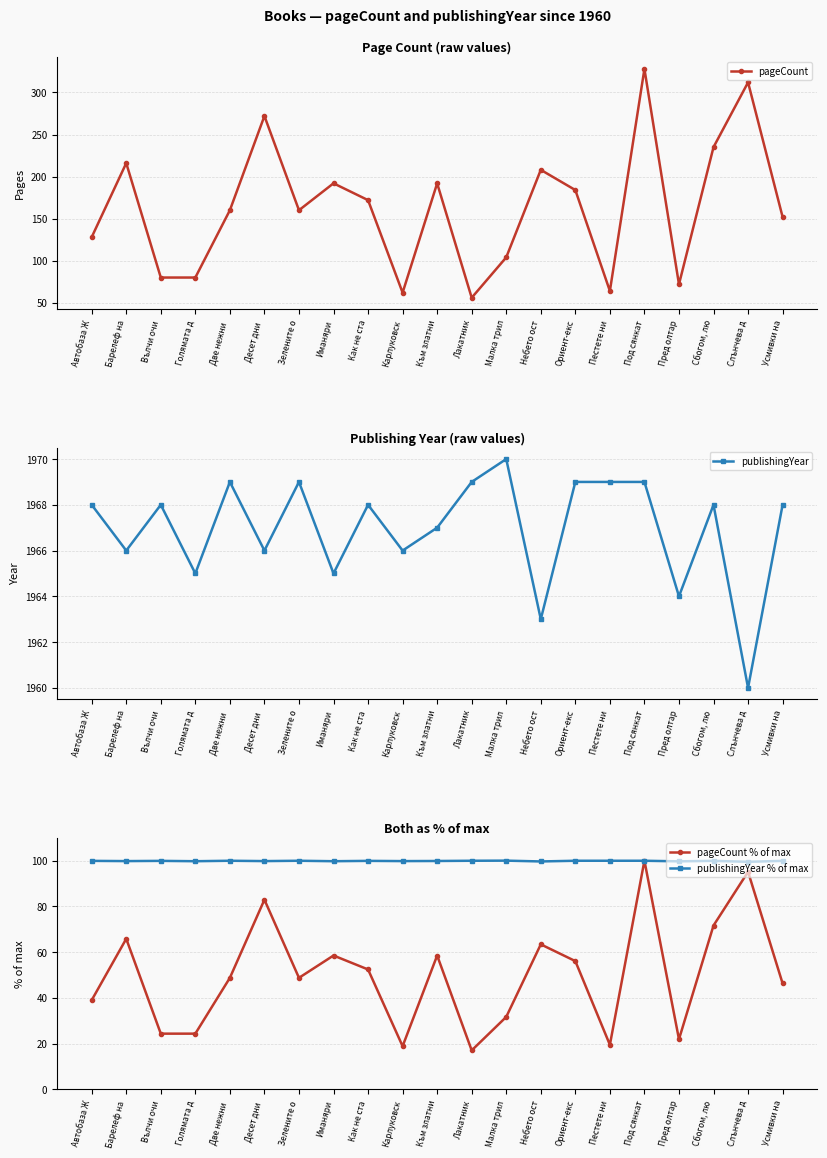

True or false: publishingYear and pageCount % of max cross at least once.

False